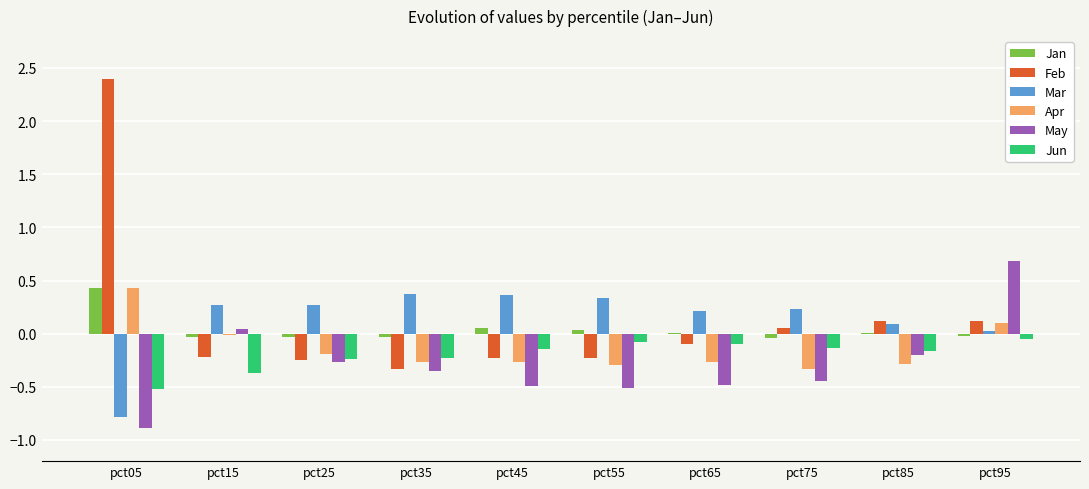

Are the bars grouped side by side (vs. stacked)?

Yes